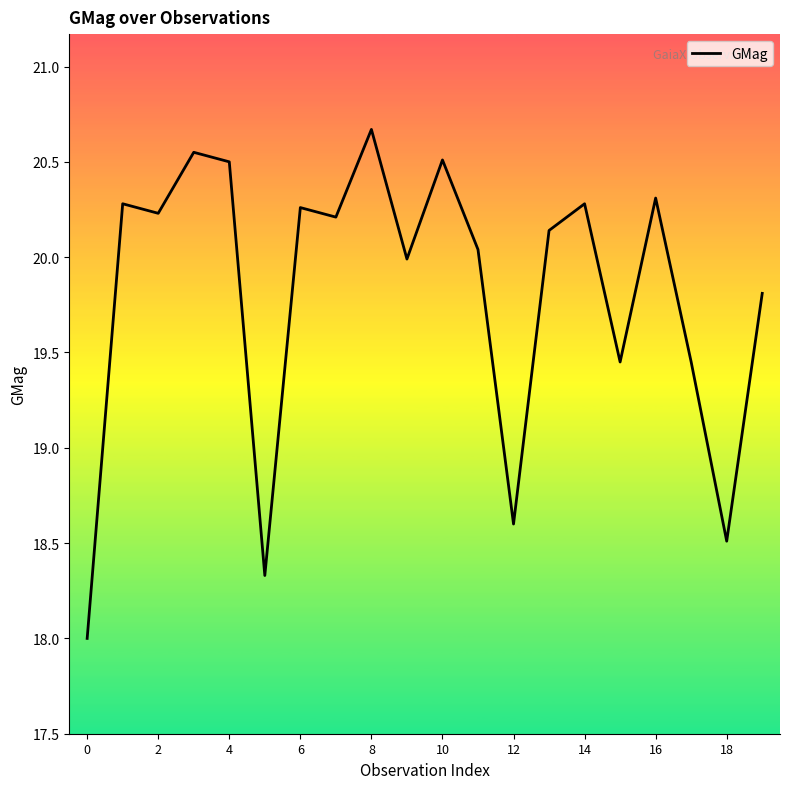

What is the greatest value displayed?

20.7